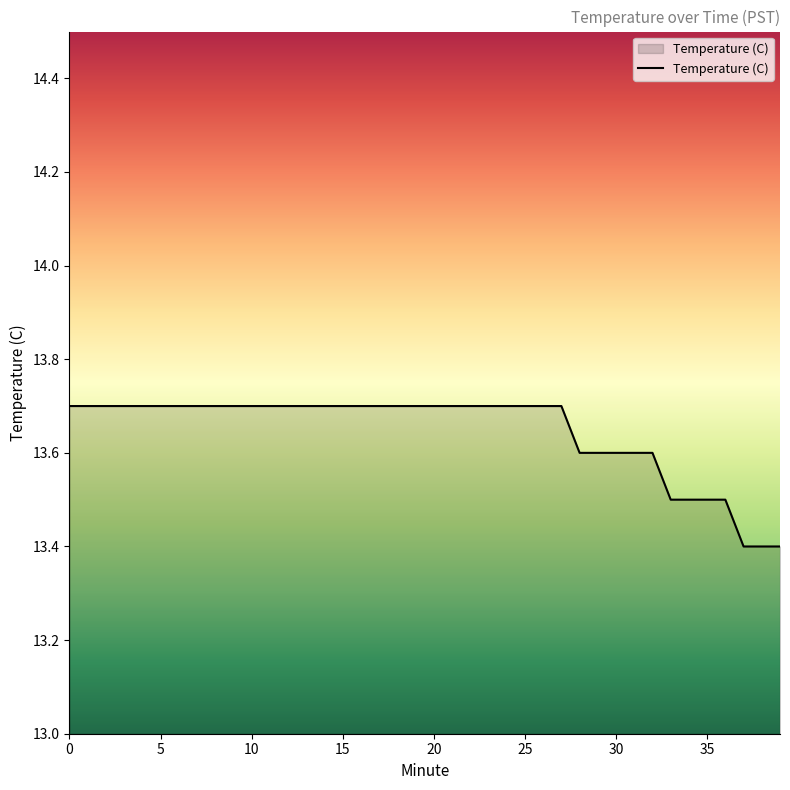

What is the greatest value displayed?

13.7